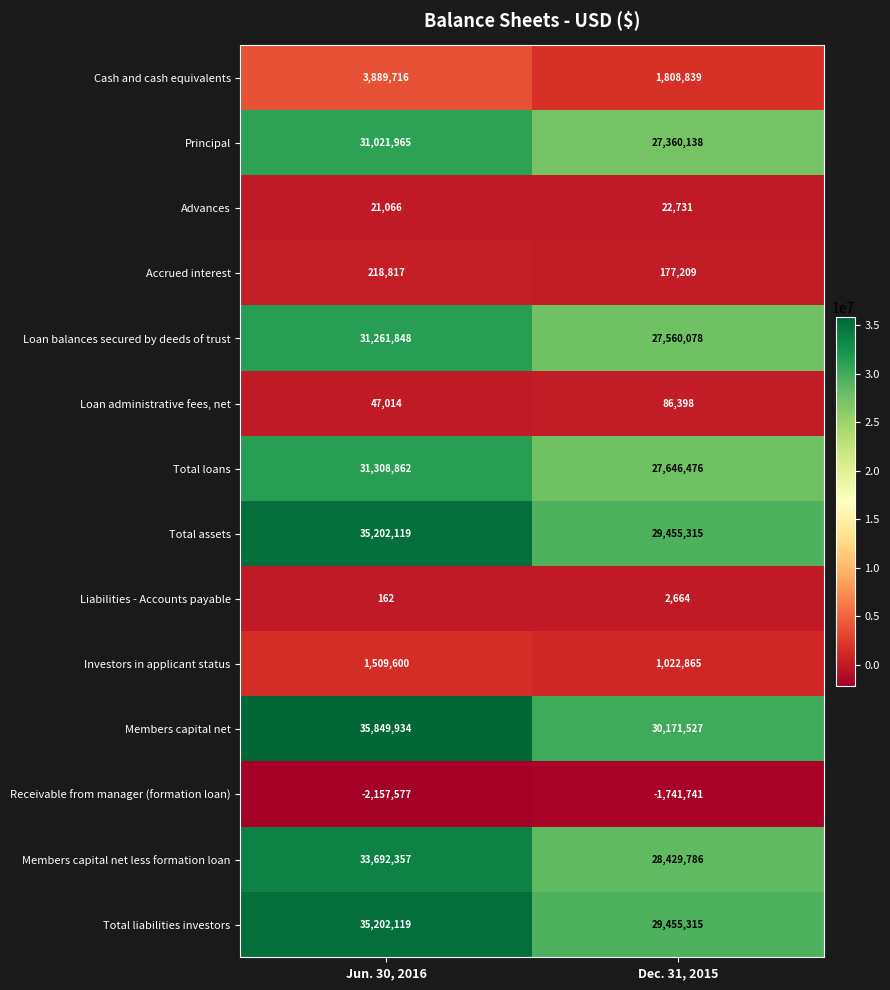

Rank the categories by Total loans value from lowest to highest.

Dec. 31, 2015, Jun. 30, 2016